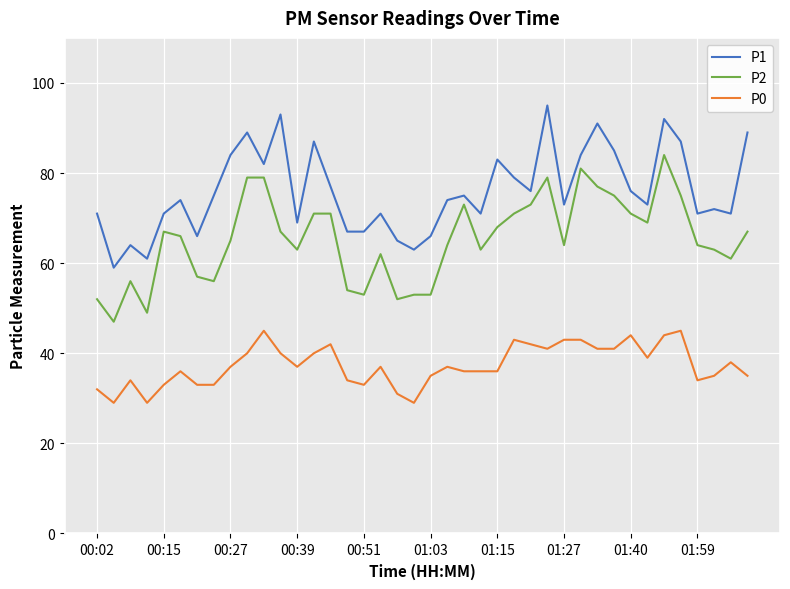

True or false: P0 and P2 intersect in this chart.

False